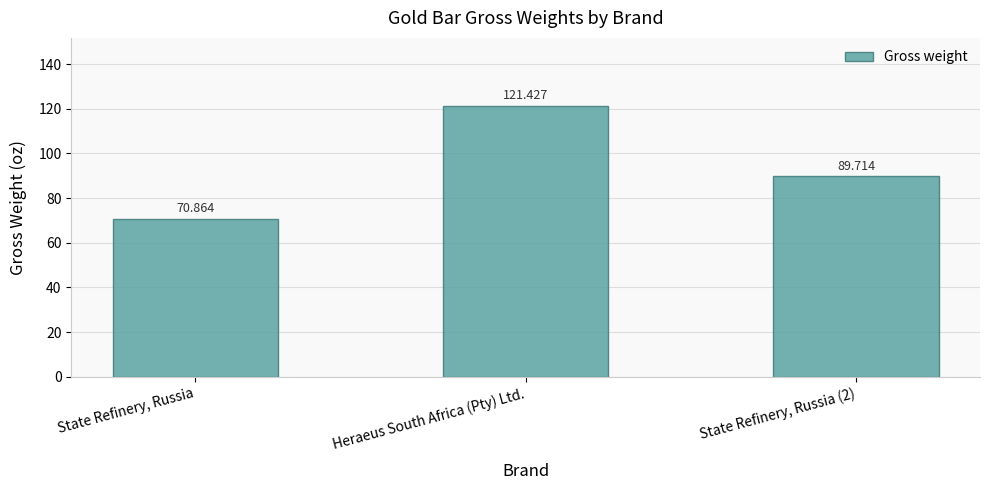

The value at State Refinery, Russia is 70.9. True or false?

True